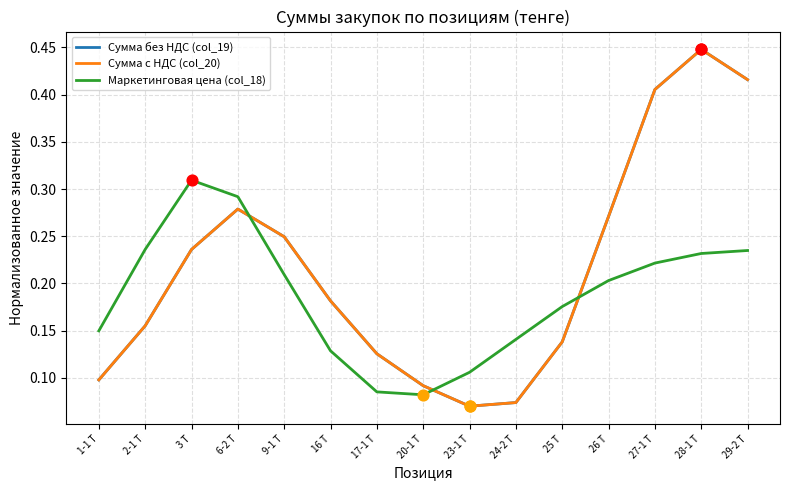

Is the value of Сумма без НДС (col_19) at 26 Т greater than the value of Маркетинговая цена (col_18) at 1-1 Т?

Yes